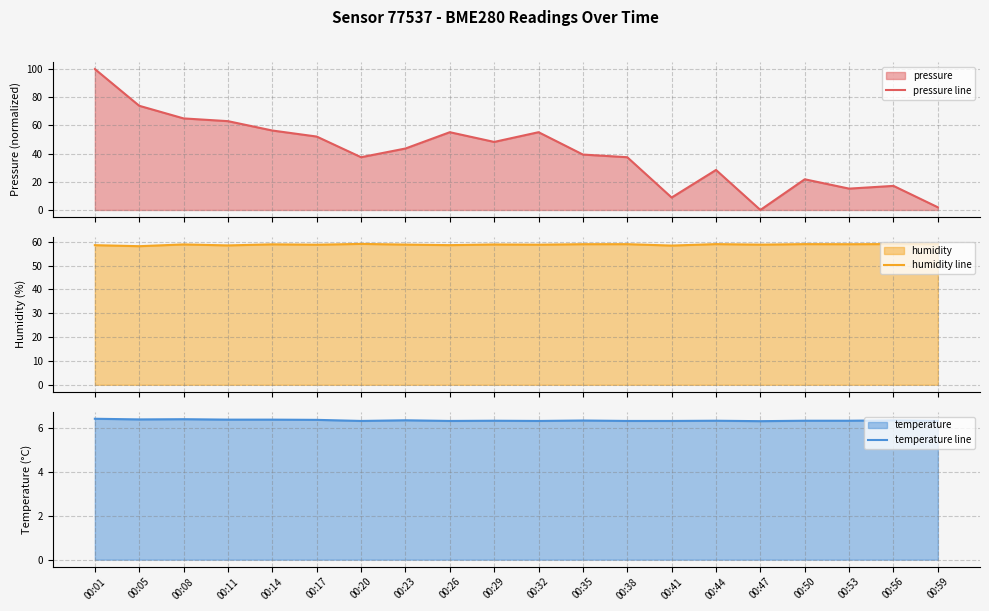

How many intersections are there between pressure line and humidity line?

1